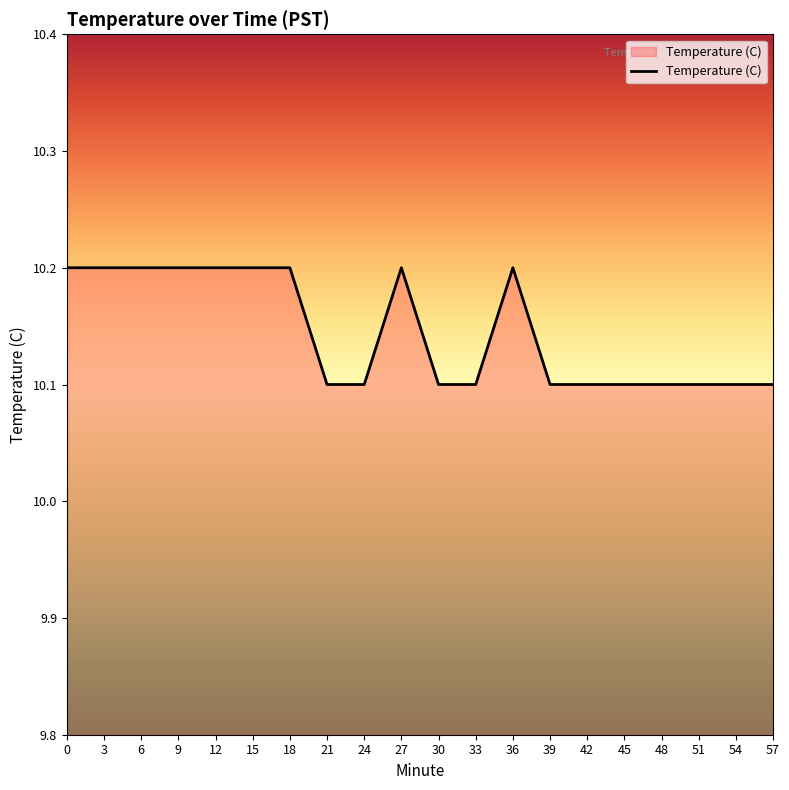

Approximately how many times larger is the value at 12 compared to 0?

1.0